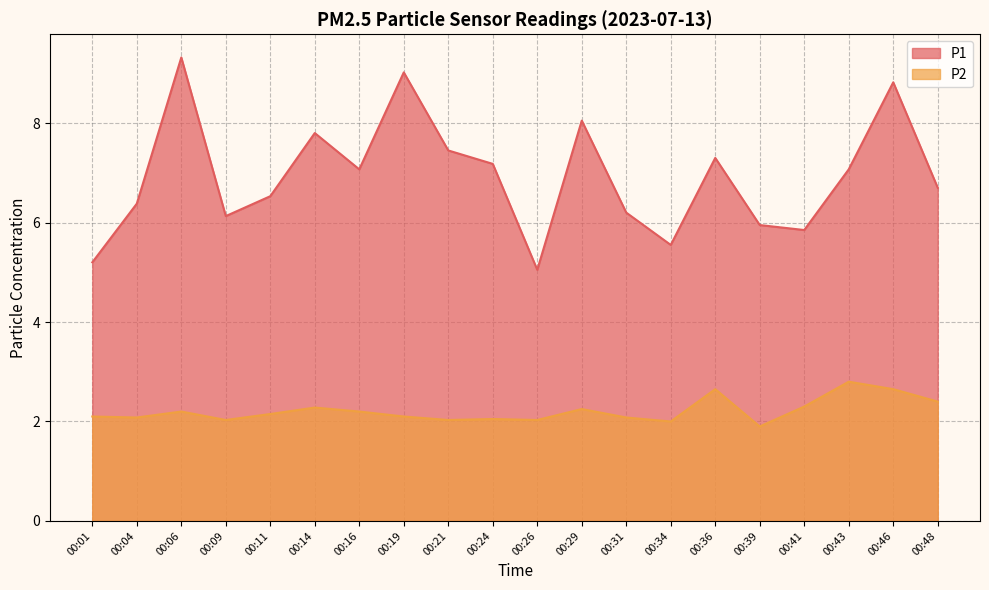

What is the maximum value for P1?

9.3